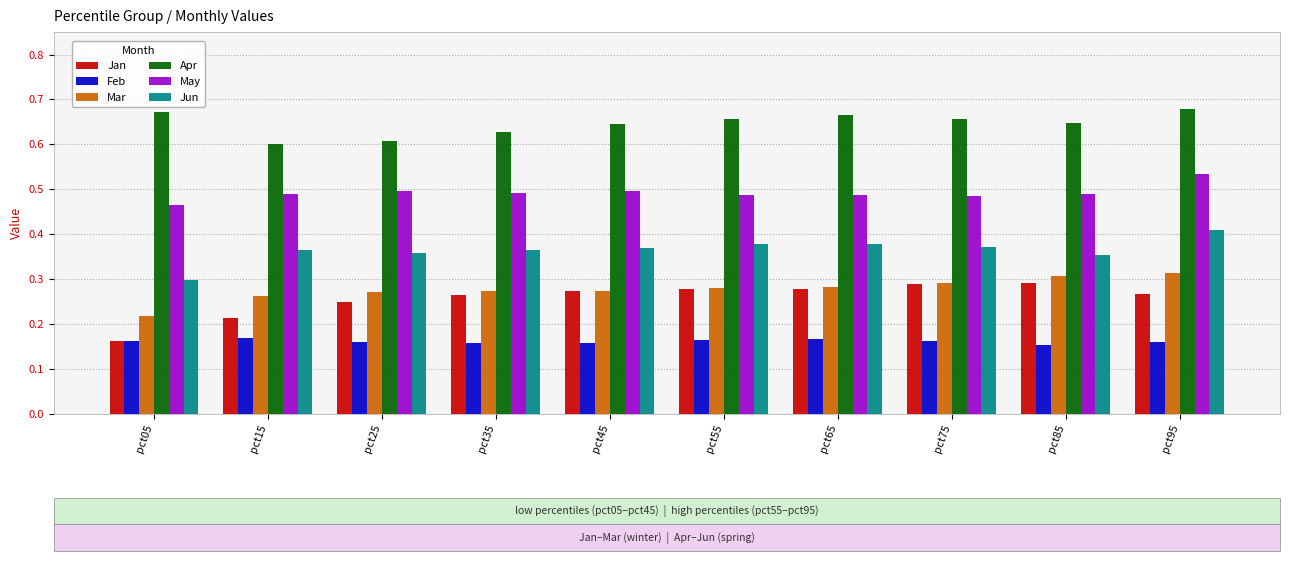

What is the difference between the maximum and second lowest values in the Mar series?

0.1